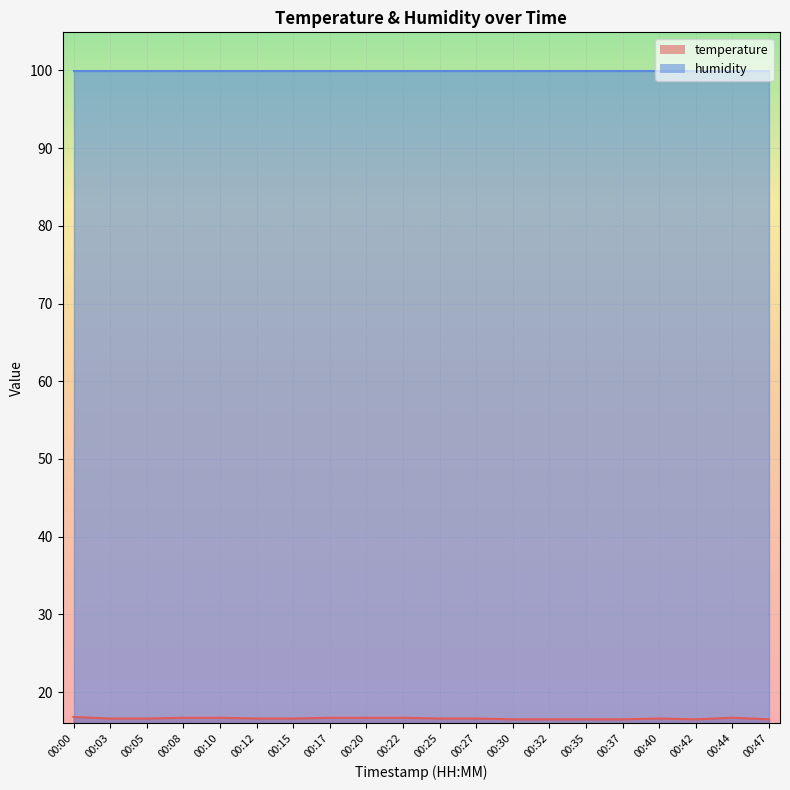

What is the average value?

16.6